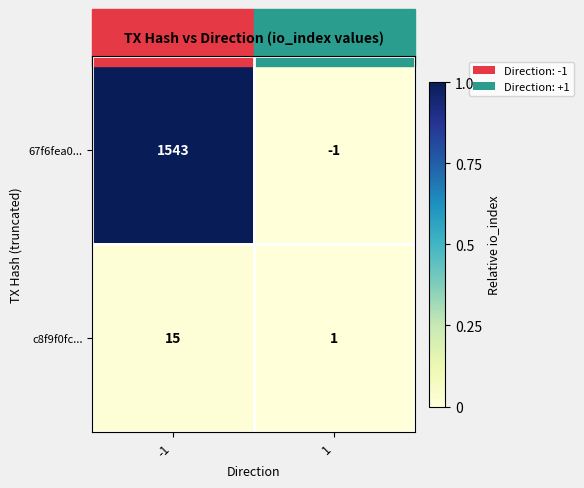

What is the sum of the c8f9f0fc... values at -1 and 1?

16